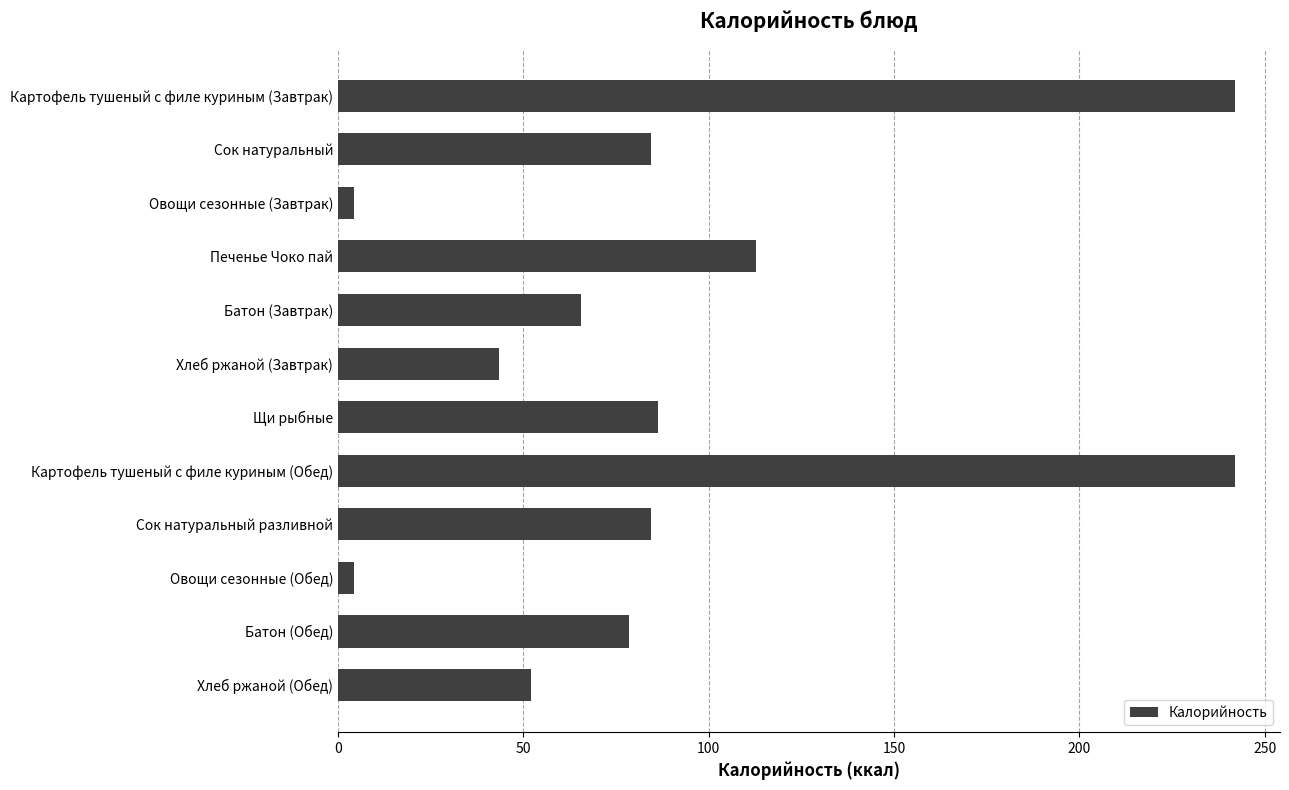

Is it true that the value at Сок натуральный разливной is 35.1?

False